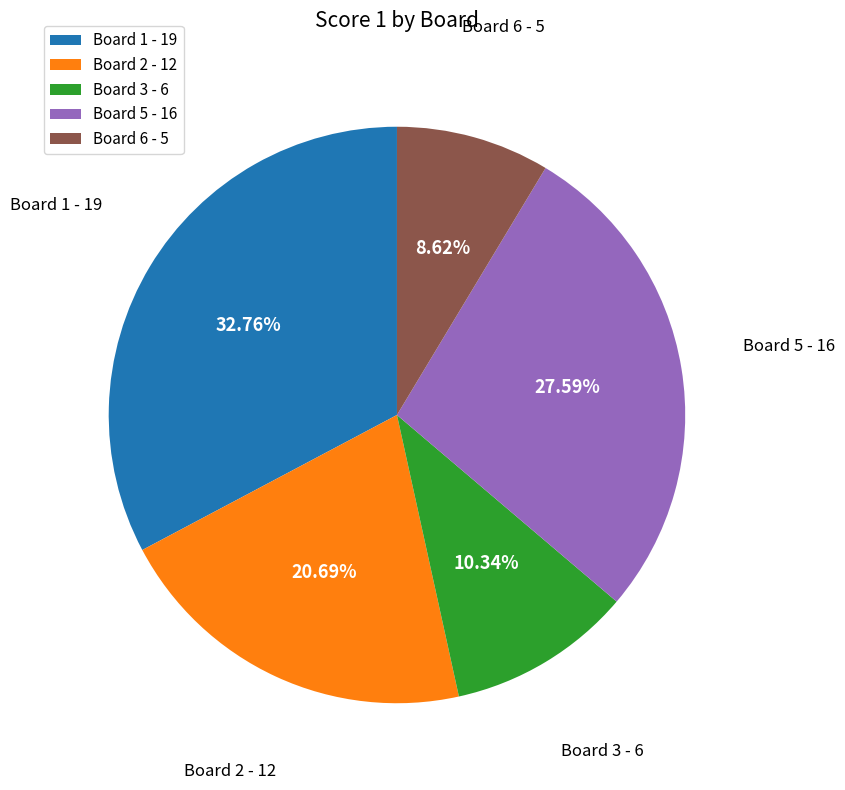

What is the smallest slice in the pie chart?

Board 6 - 5